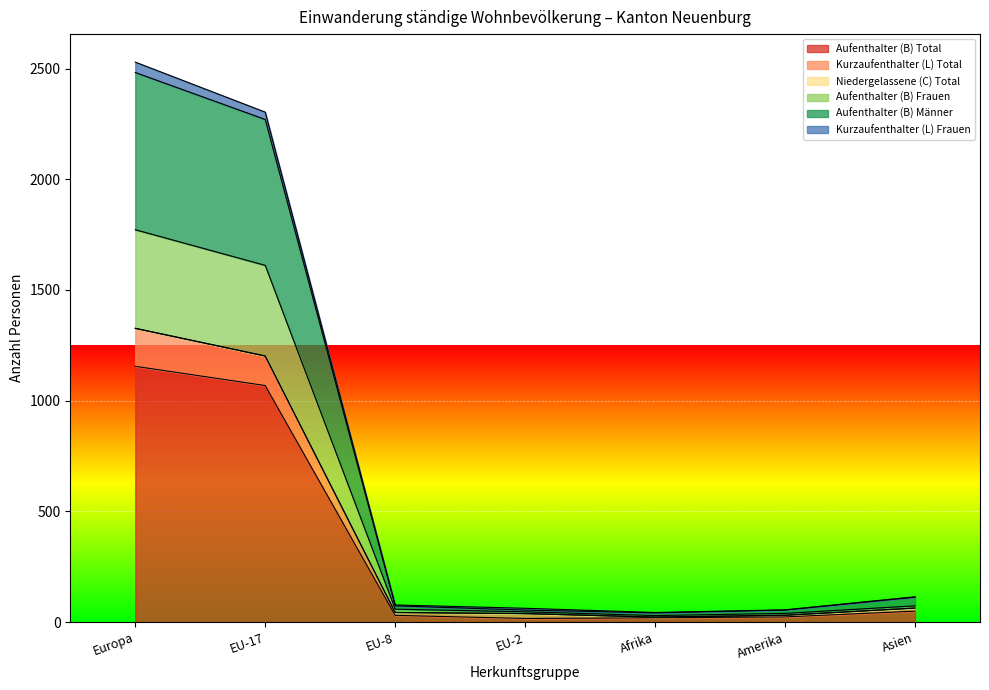

Which series has the largest total across all categories?

Aufenthalter (B) Männer